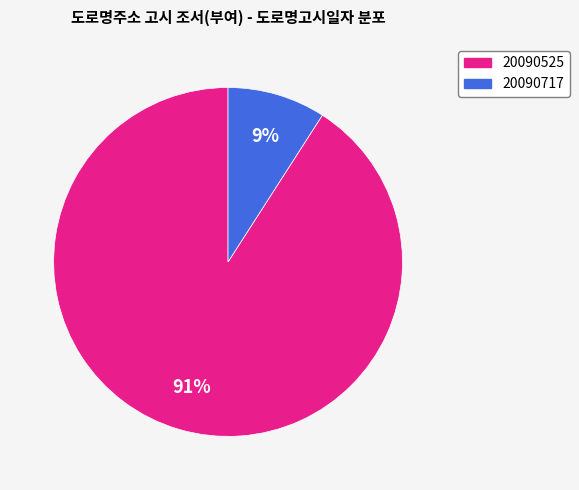

How many segments does this pie chart have?

2